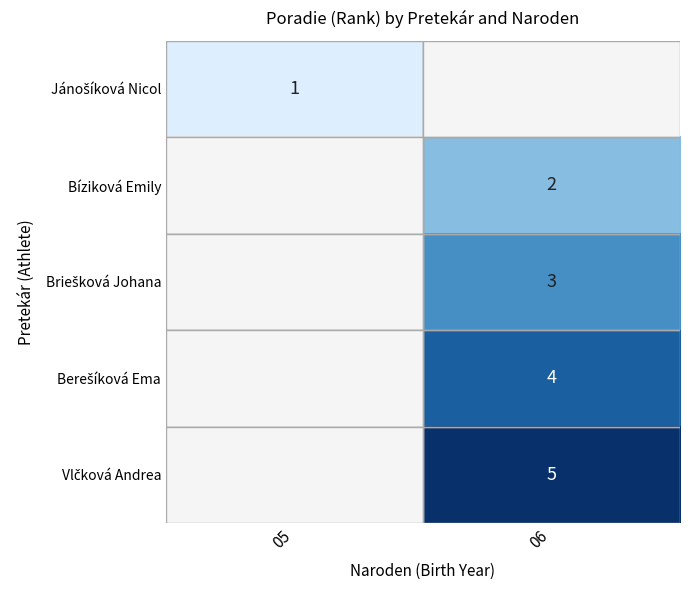

What is the approximate value of Berešíková Ema at 06?

4.0